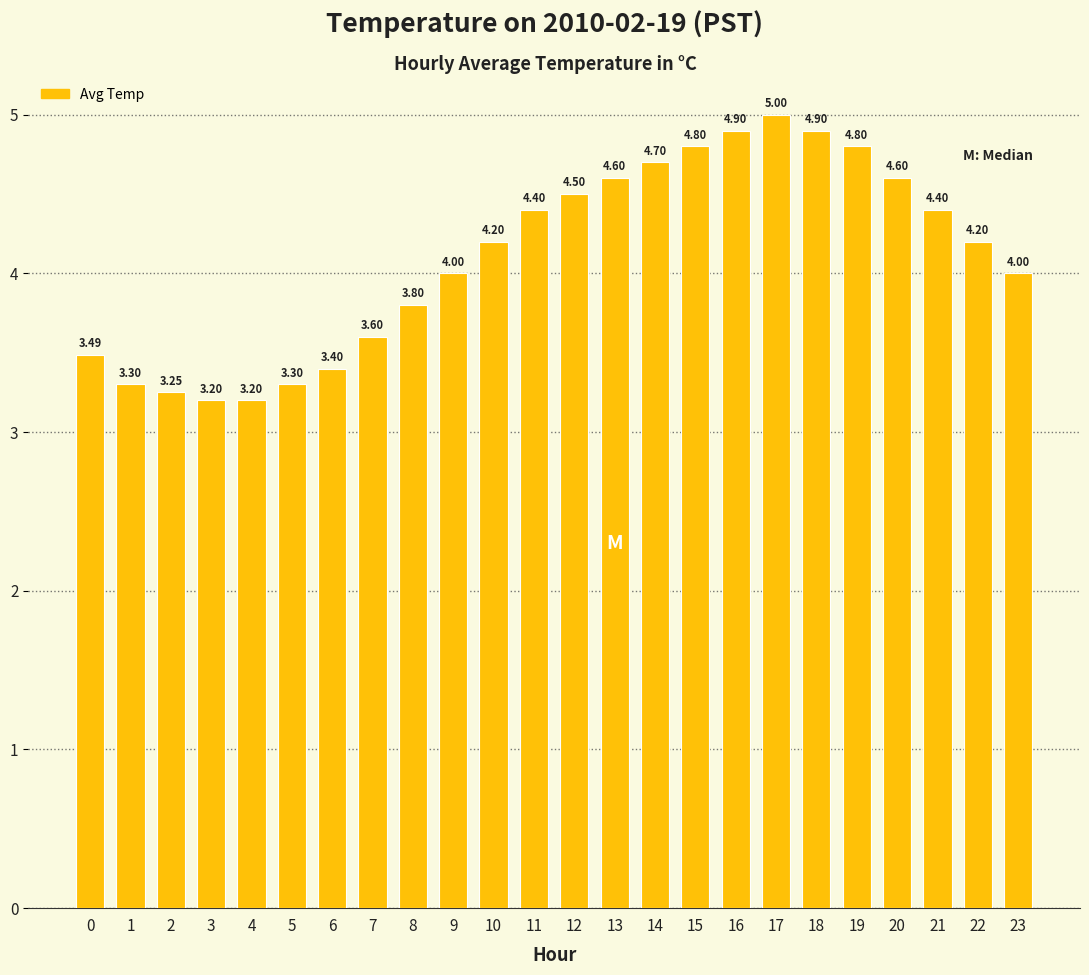

Count the number of data series in this chart.

1